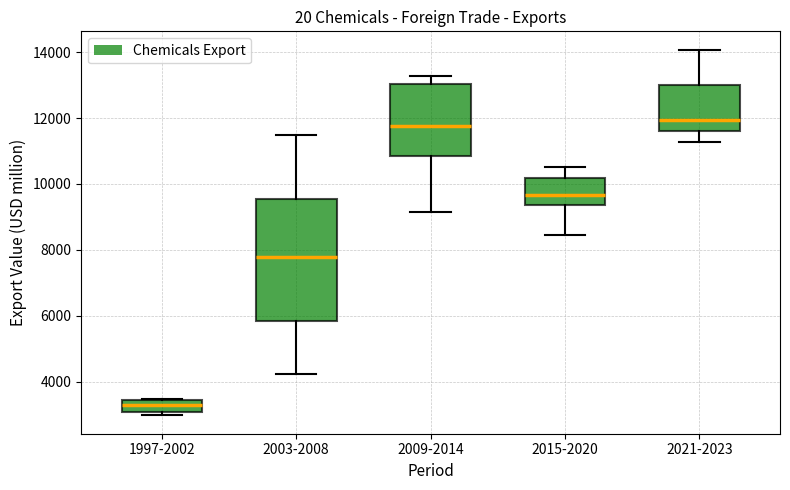

Reading left to right, read every box against the y-axis: the position of its median line, the range the box covers, and the ends of its whiskers. The values are not printed on the chart, so give them approximately, as read against the axis.

1997-2002: median 3400 (inside the box), box 3000 to 3400, whiskers 3000 (just below the box's lower edge) to 3400
2003-2008: median 7800, box 5800 to 9600, whiskers 4200 to 11400
2009-2014: median 11800, box 10800 to 13000, whiskers 9200 to 13200
2015-2020: median 9600, box 9400 to 10200, whiskers 8400 to 10600
2021-2023: median 12000, box 11600 to 13000, whiskers 11200 to 14000